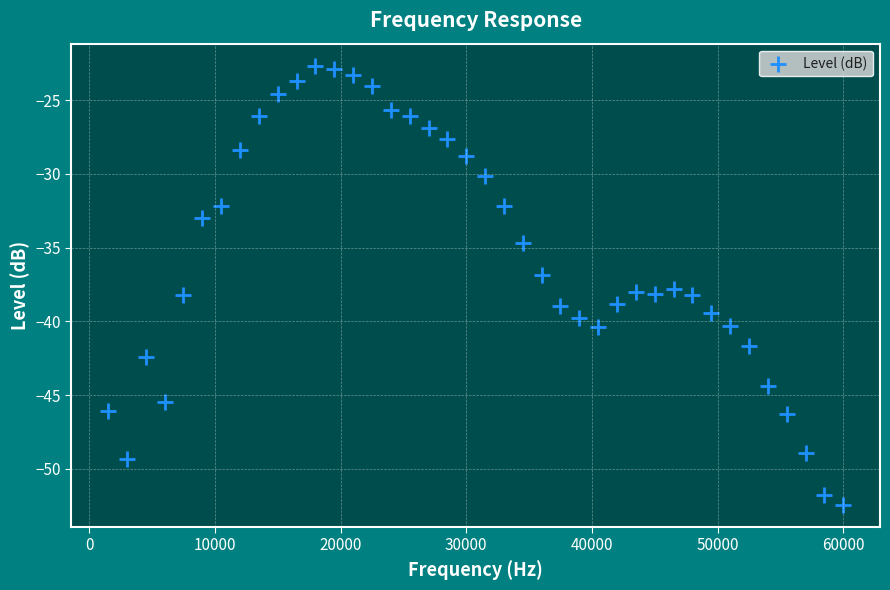

What is the range of Y values (max minus min)?

29.8